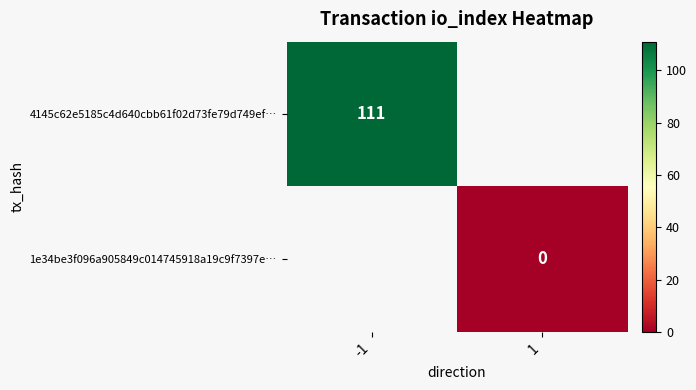

True or false: 4145c62e5185c4d640cbb61f02d73fe79d749ef… has a value of 111 at -1.

True